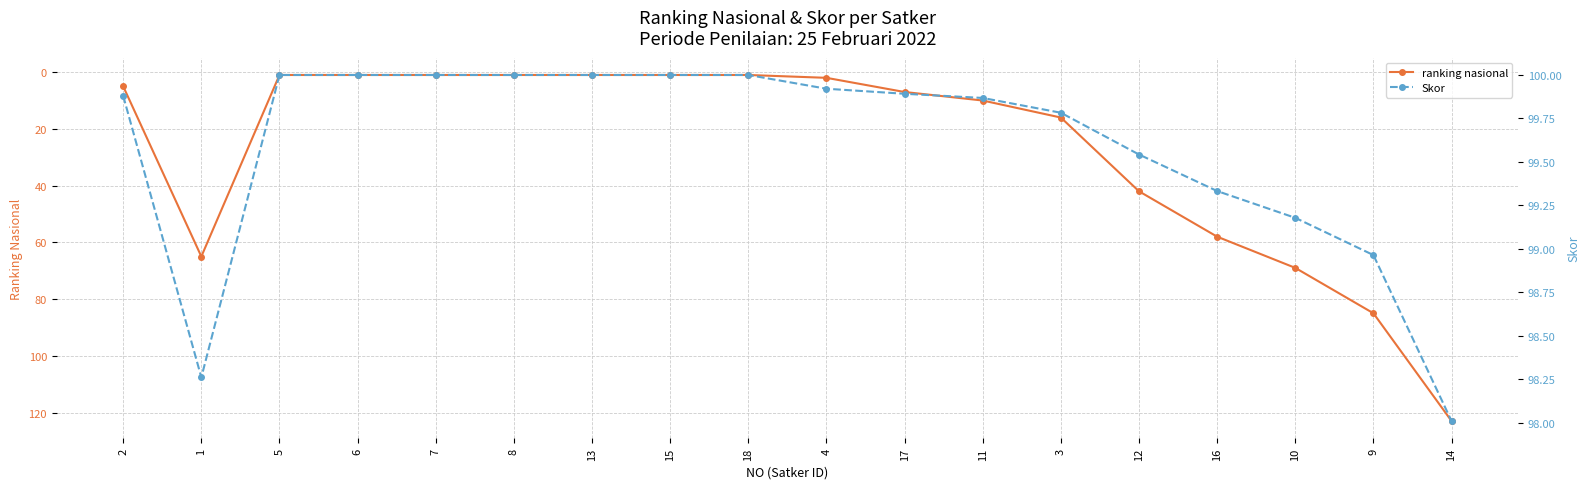

Where is the first local minimum for Skor?

1